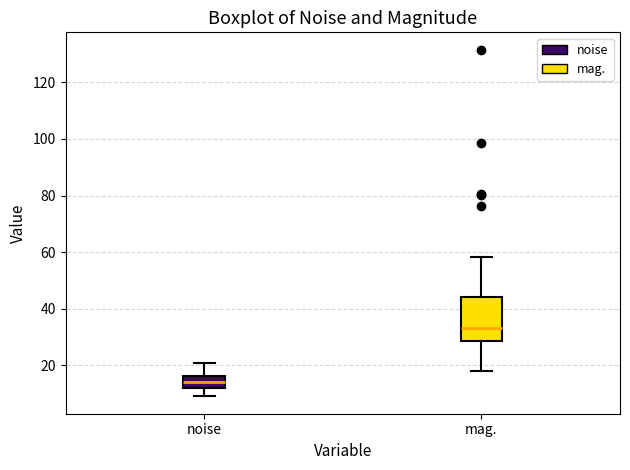

Where is the upper edge of the box for mag. on the y-axis? The values are not printed on the chart, so give them approximately, as read against the axis.

44